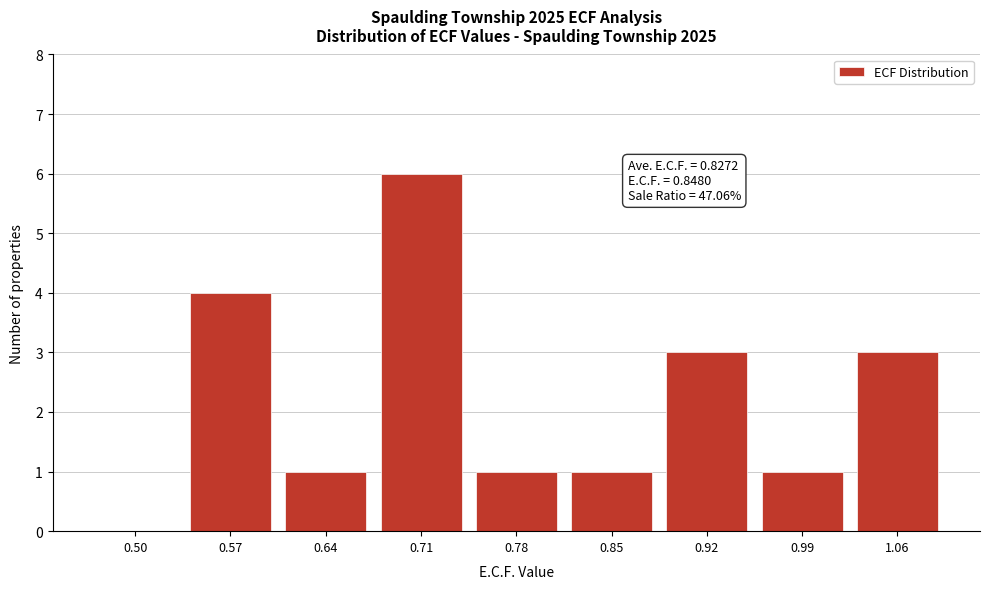

Reading left to right, transcribe all the data shown in this chart.

0.50=0	0.57=4	0.64=1	0.71=6	0.78=1	0.85=1	0.92=3	0.99=1	1.06=3